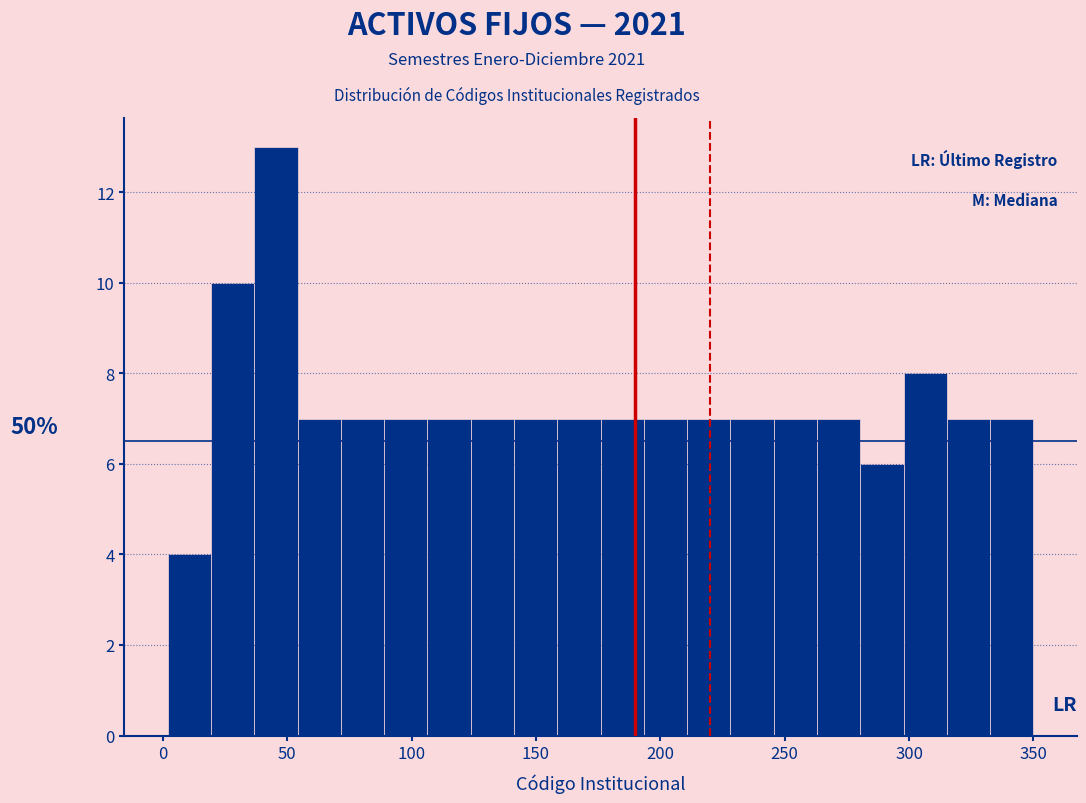

Read against the x-axis, roughly where is the centre of the tallest bar?

45